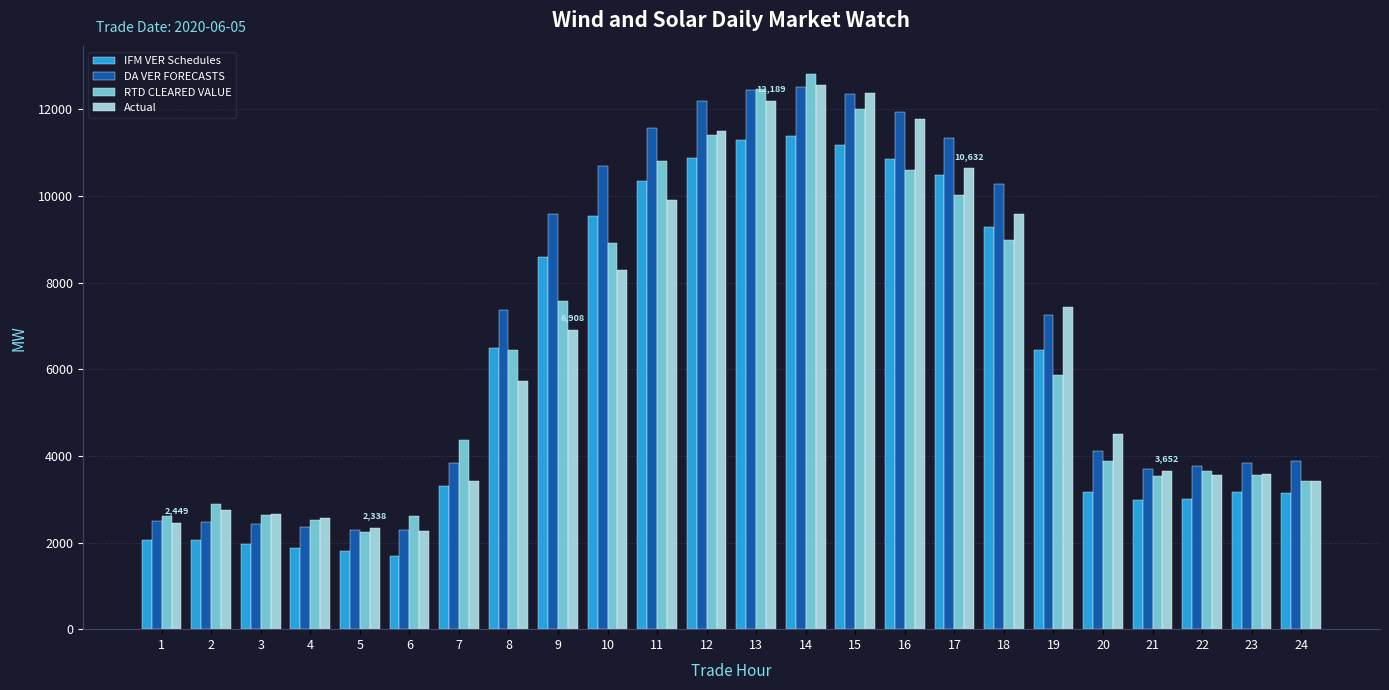

Where is IFM VER Schedules nearest to the value 6536?

8